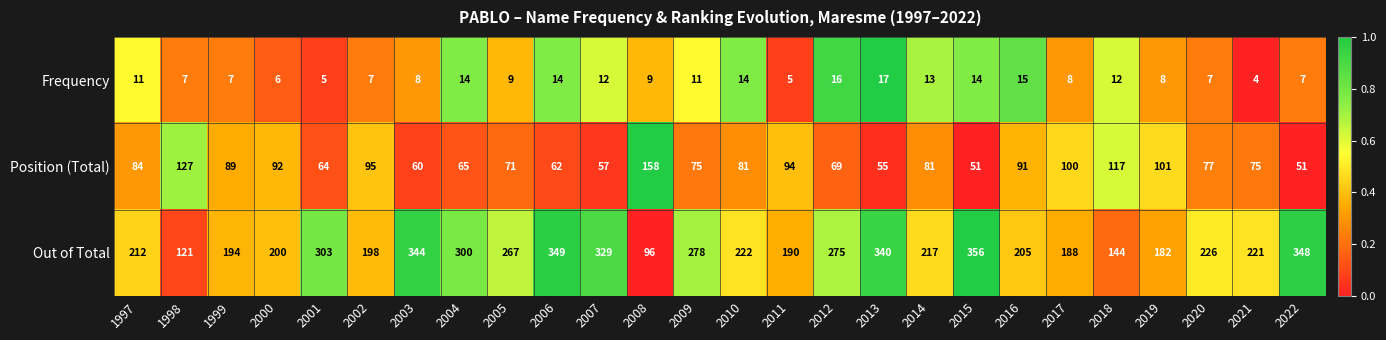

Which category has the lowest value across all series?

2021